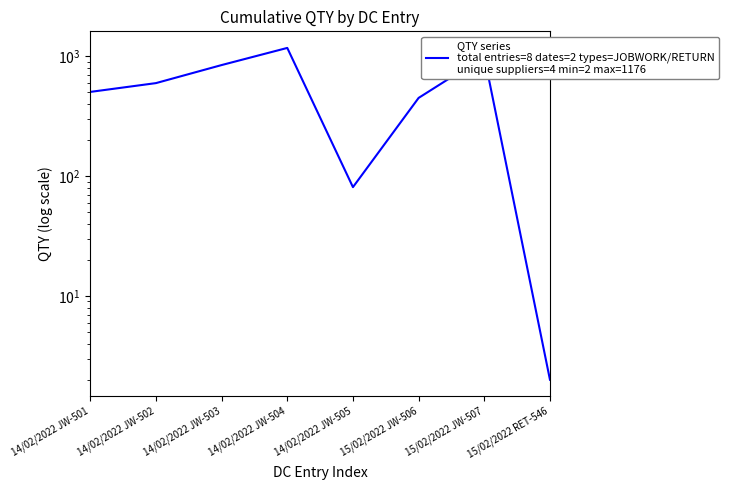

Which label corresponds to the smallest value in the chart?

15/02/2022 RET-546